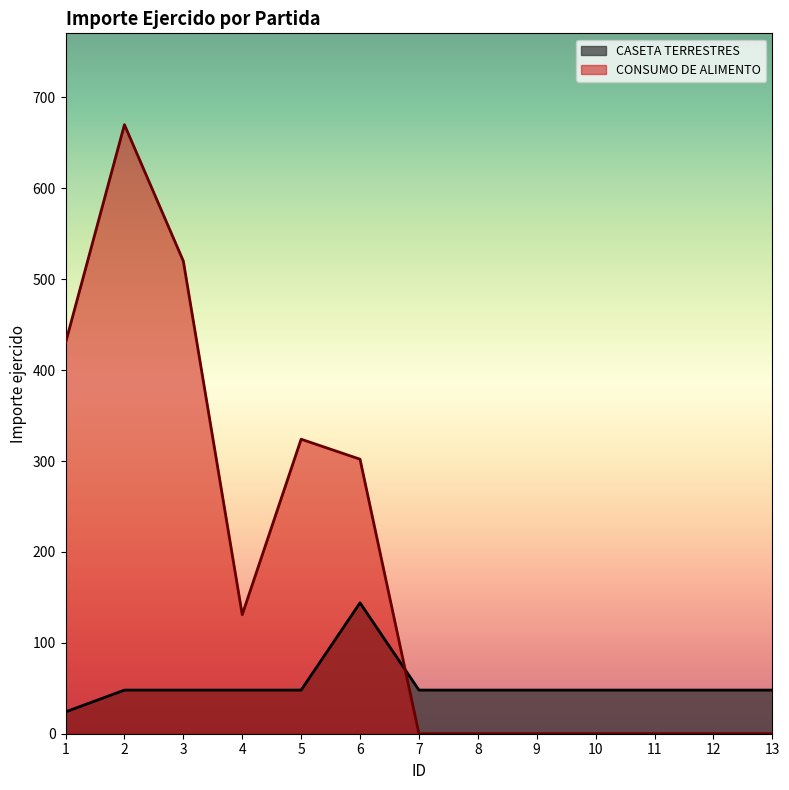

Between 12 and 10, which is larger?

12